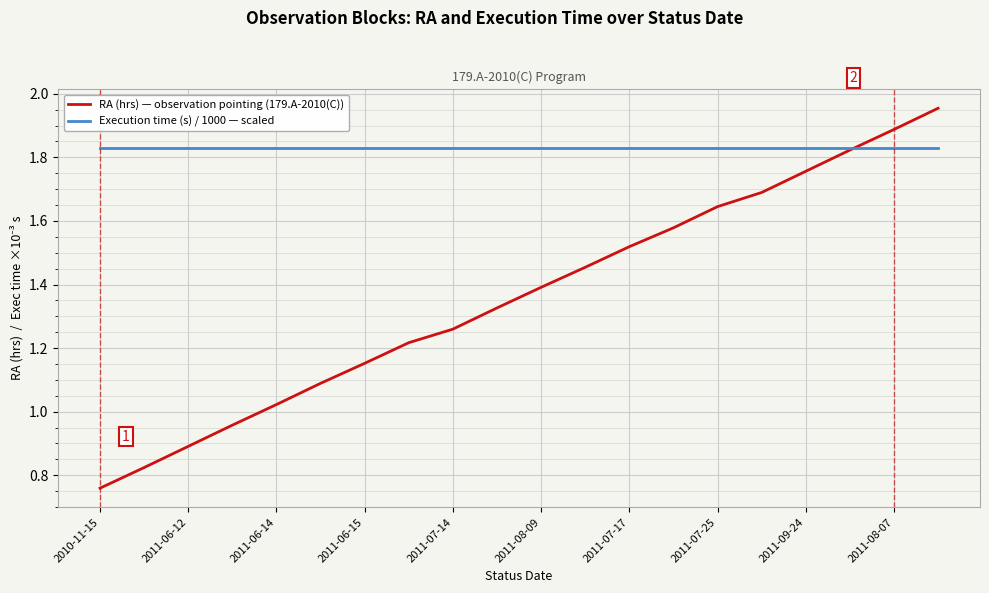

How many values in the RA (hrs) — observation pointing (179.A-2010(C)) series exceed 1?

16